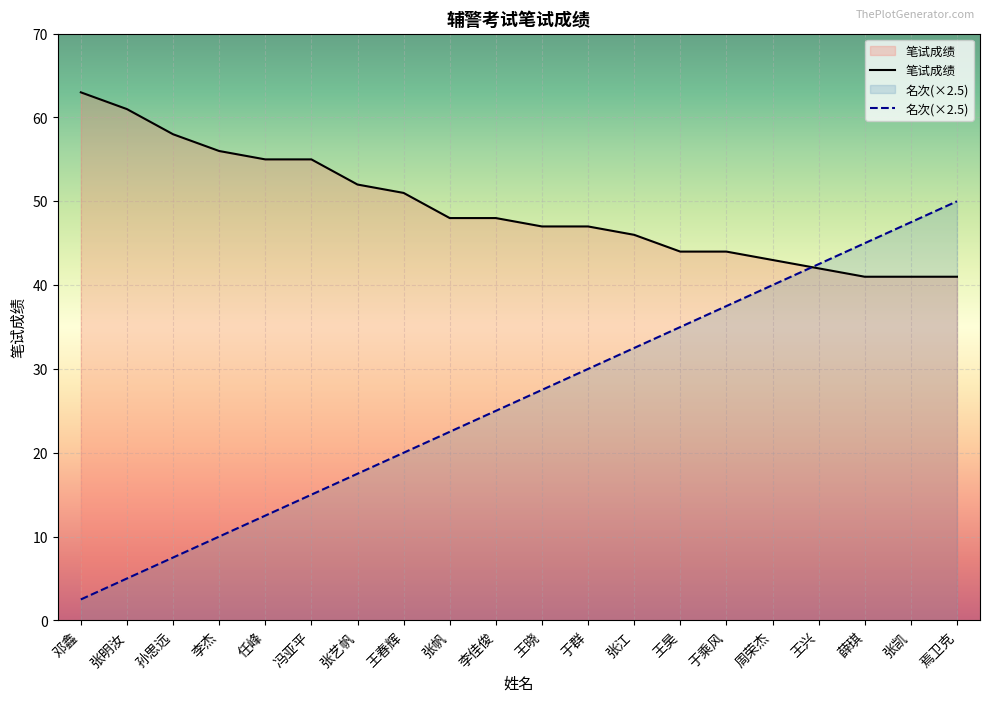

What is the smallest value displayed?

2.5